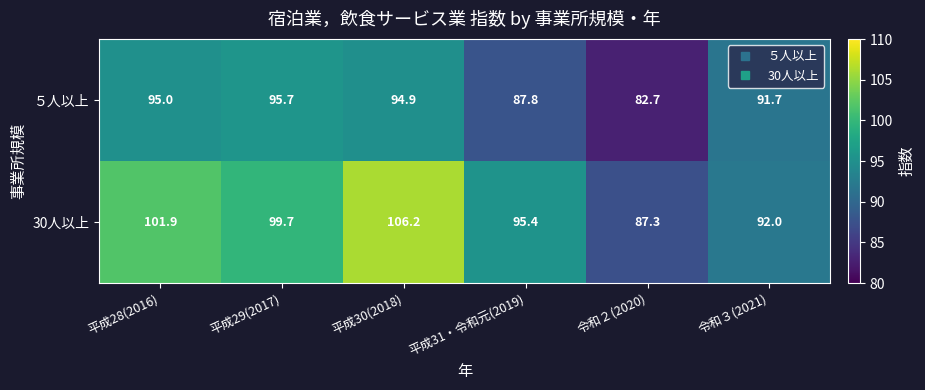

Which series has the widest spread of values?

30人以上